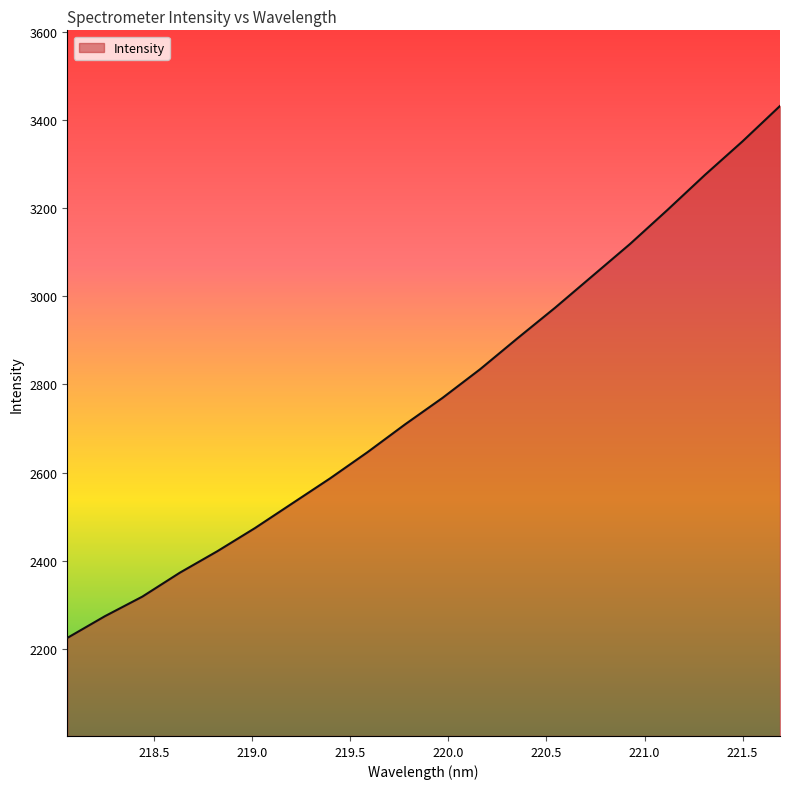

What is the maximum value shown in the chart?

3431.8